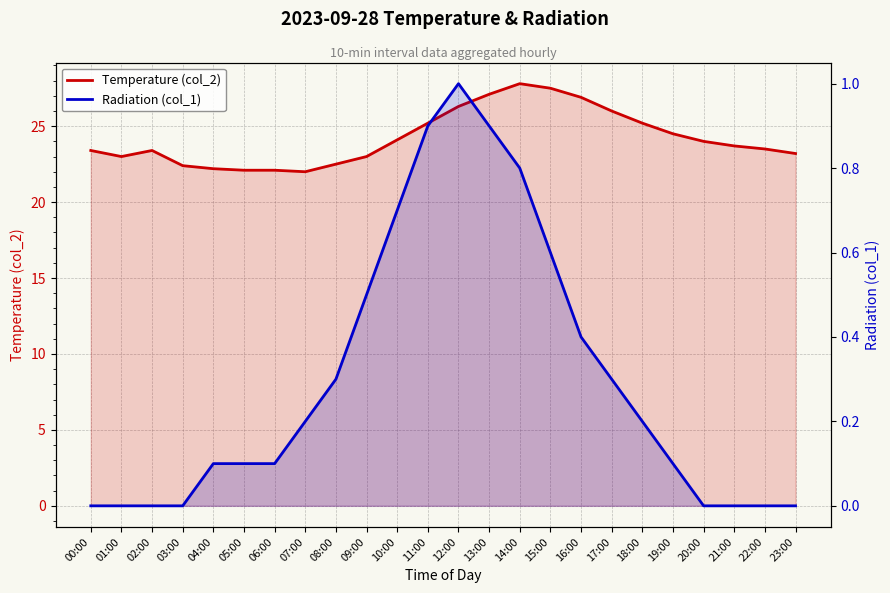

At which label is Radiation (col_1) closest to 0?

00:00